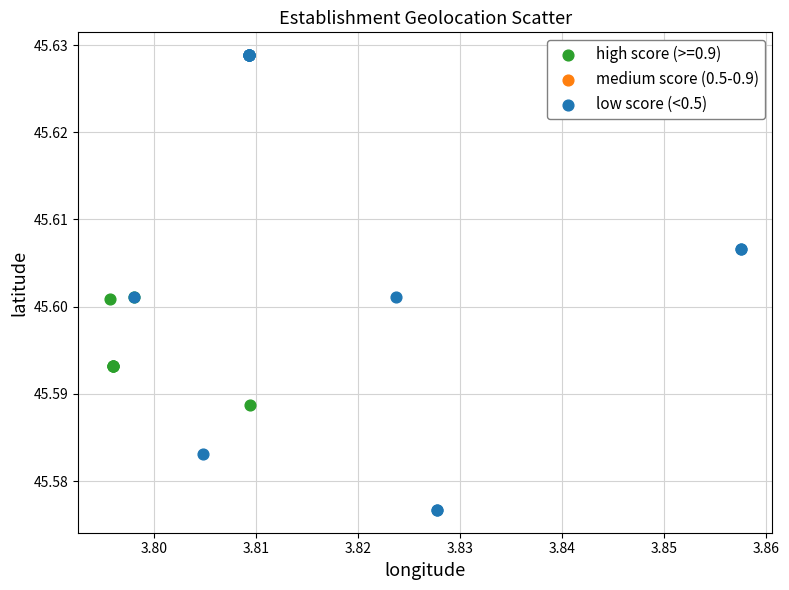

Which series contains the highest Y value?

low score (<0.5)